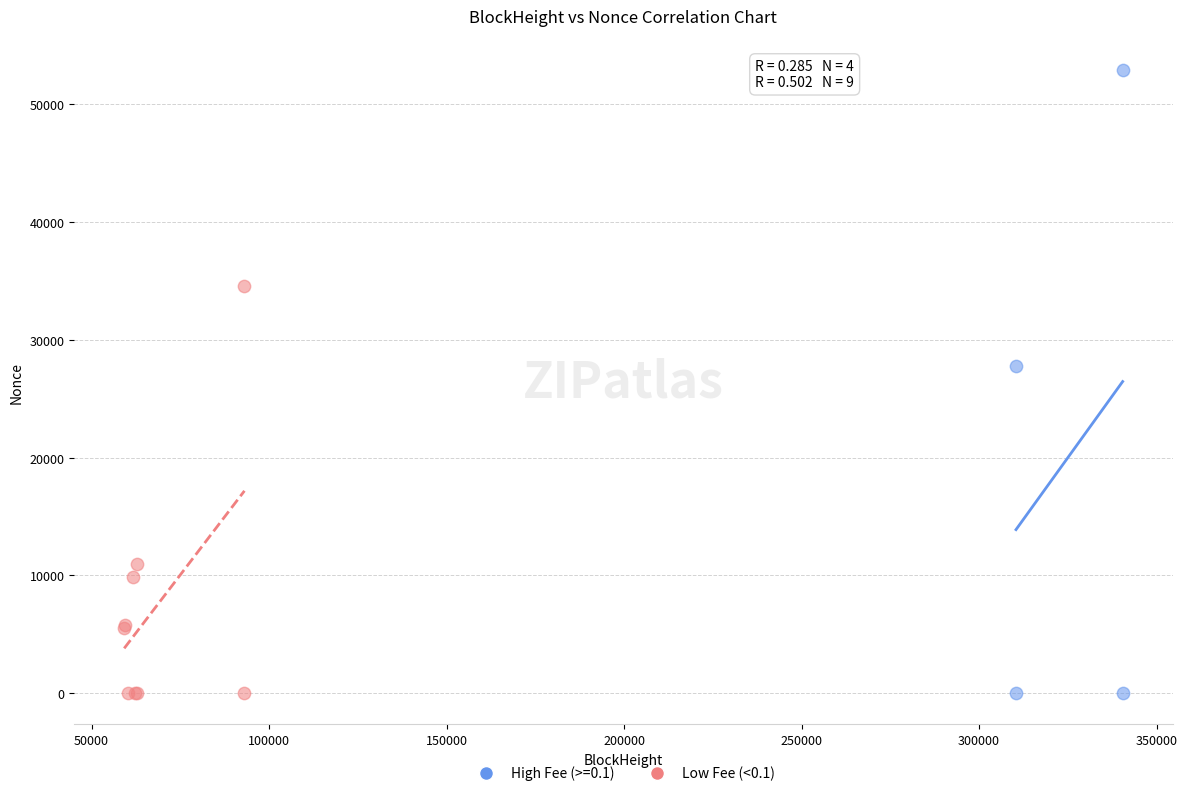

Which series has the largest Y range (max minus min)?

High Fee (>=0.1)